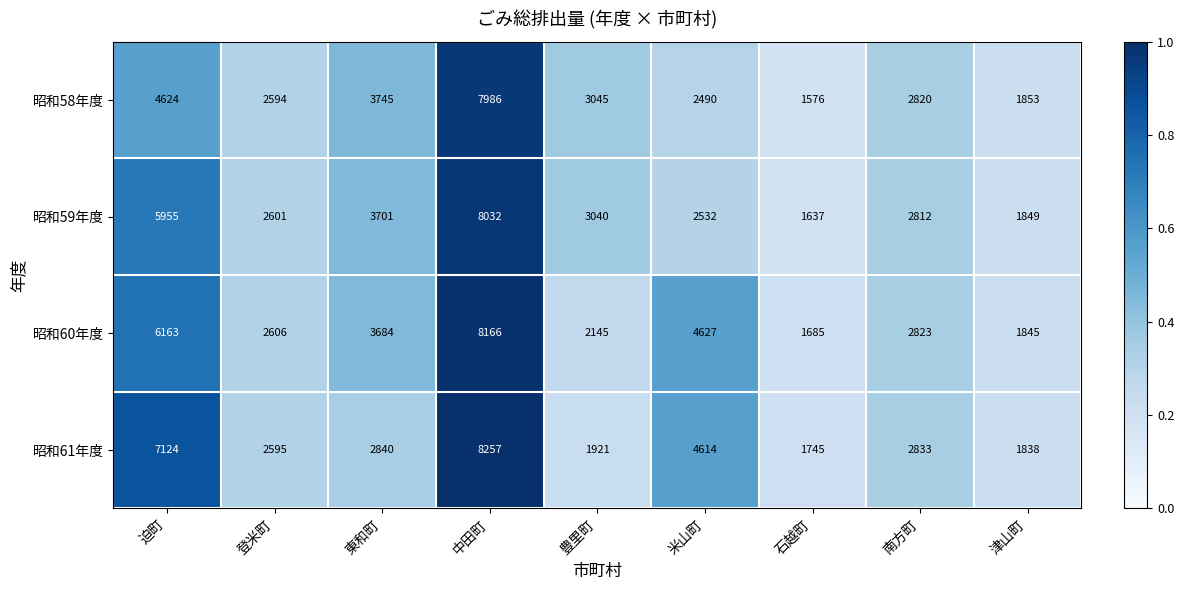

Where is 昭和58年度 nearest to the value 4781?

迫町